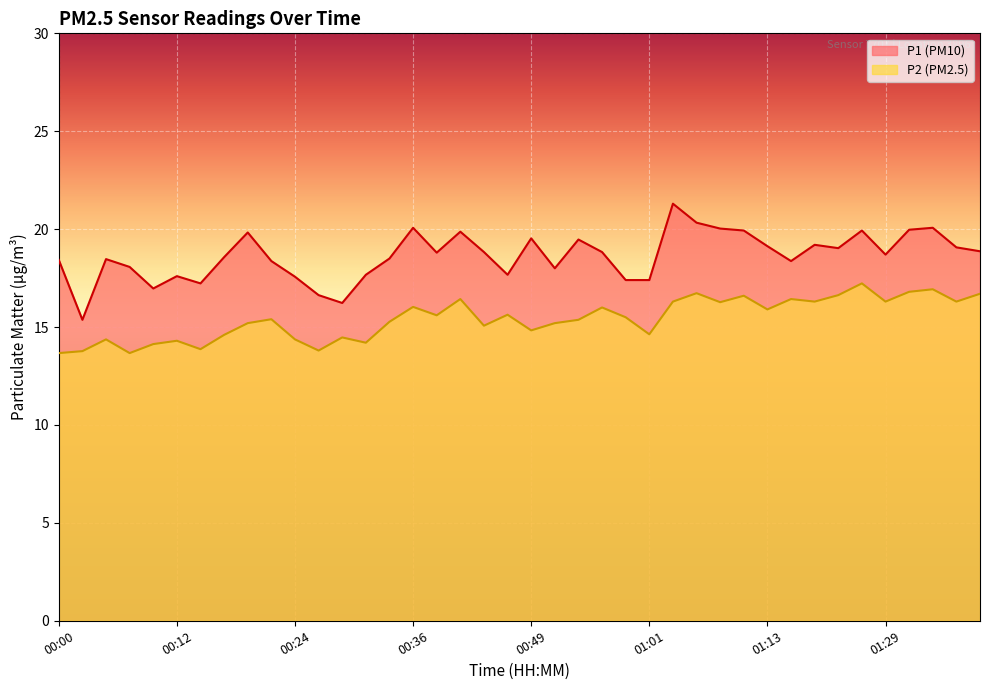

Count the number of data series in this chart.

2